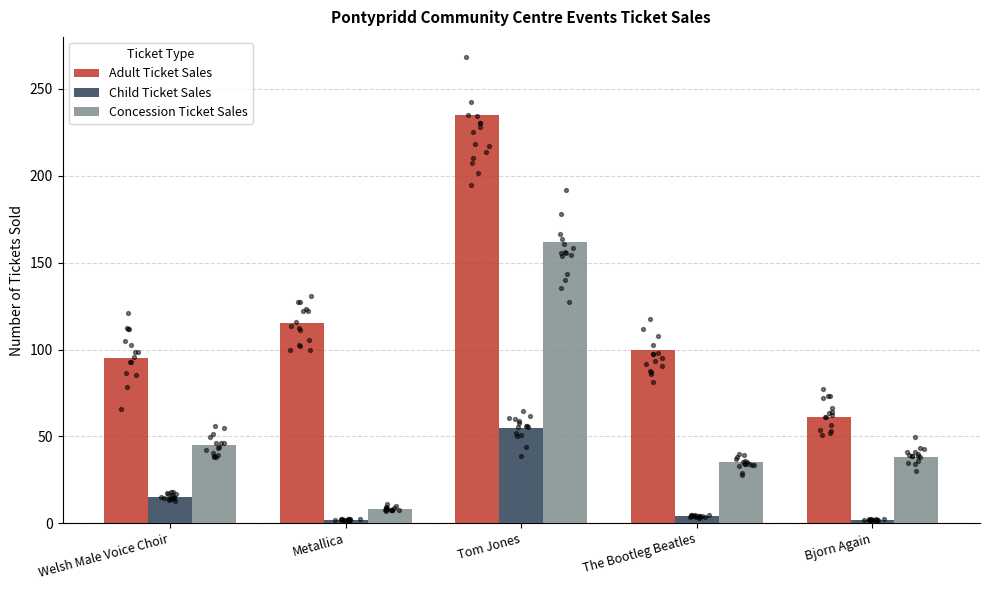

At how many categories does at least one series exceed 57?

5